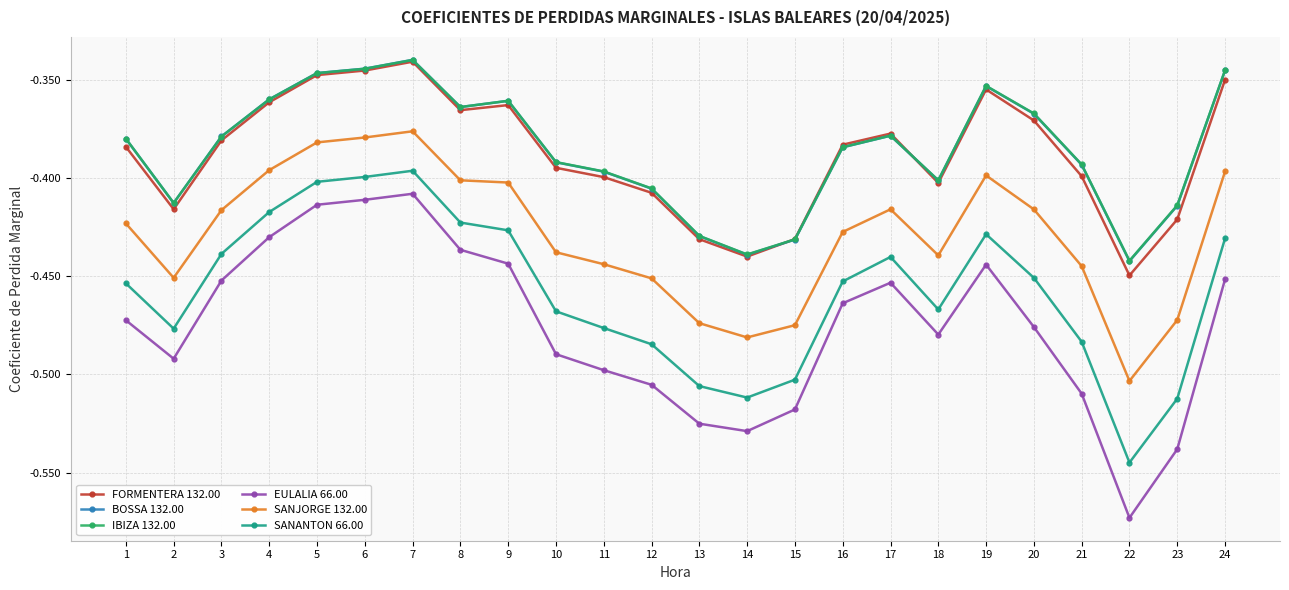

At which label is FORMENTERA 132.00 closest to 0?

7